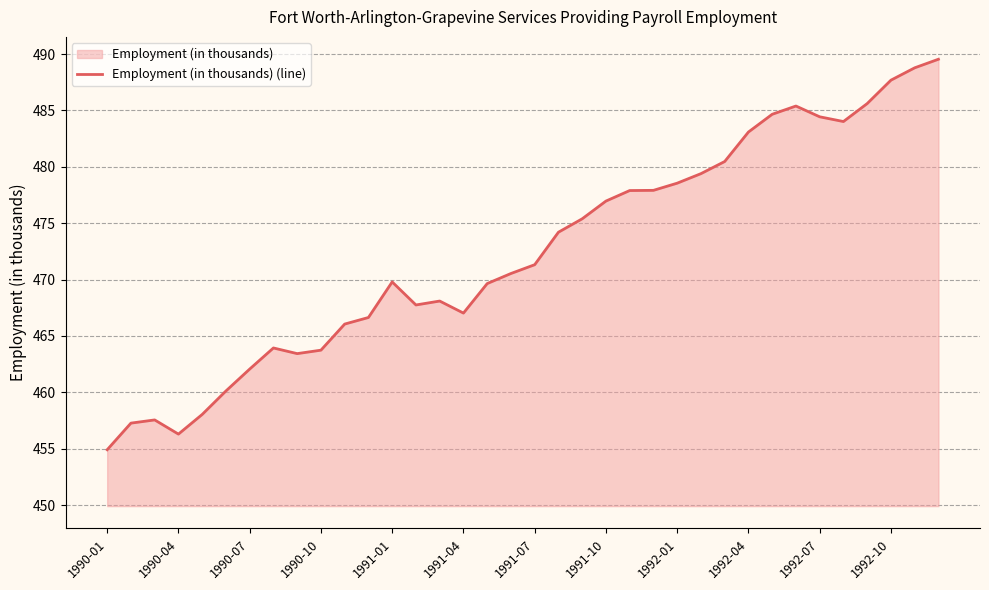

At which category does the data reach its first local valley?

1990-04